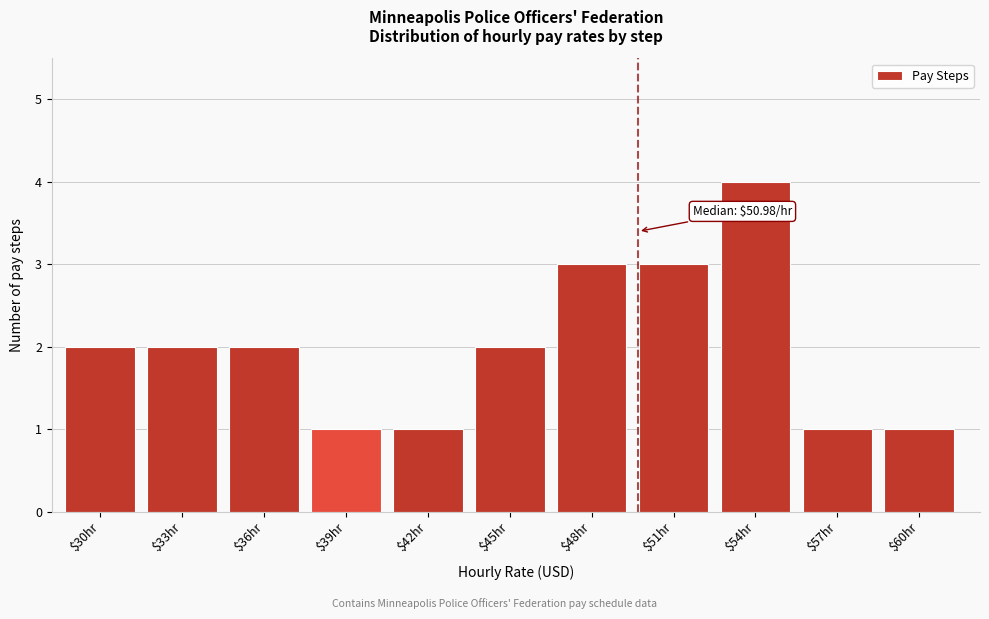

Reading right to left, list all the values displayed in this chart.

1	1	4	3	3	2	1	1	2	2	2